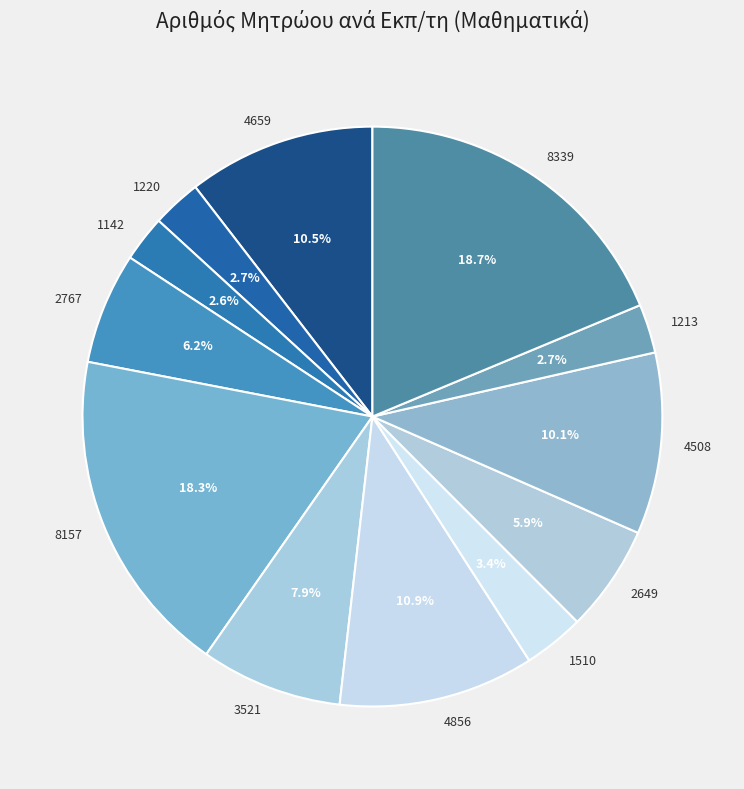

What percentage do 2767 and 8339 together represent?

24.9%